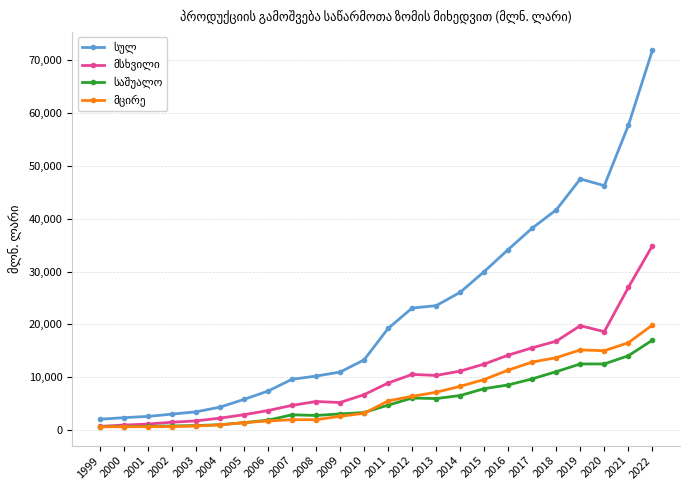

Count the number of data series in this chart.

4